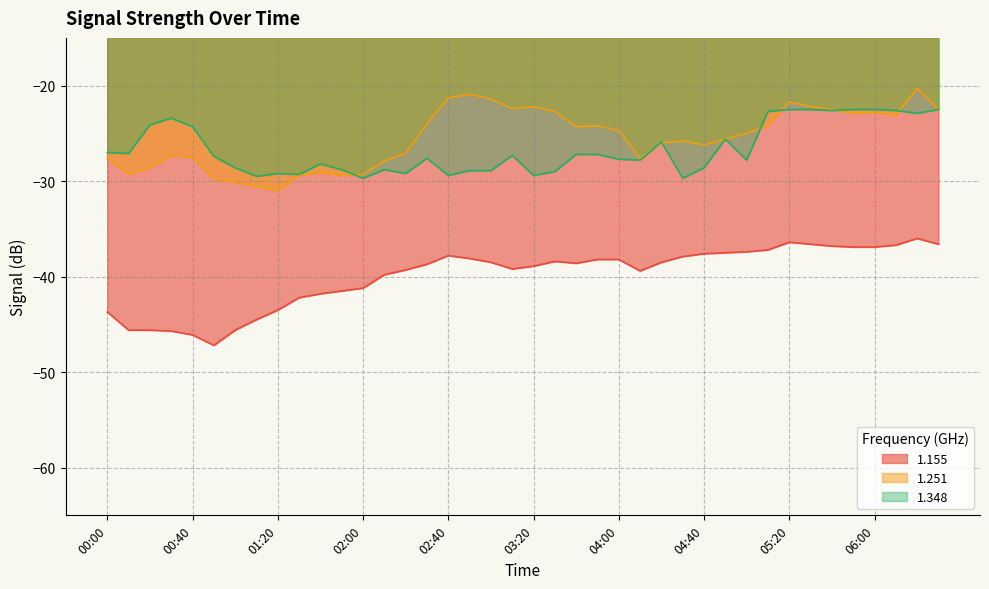

At 00:00, list the series in order from smallest to largest.

1.155, 1.251, 1.348